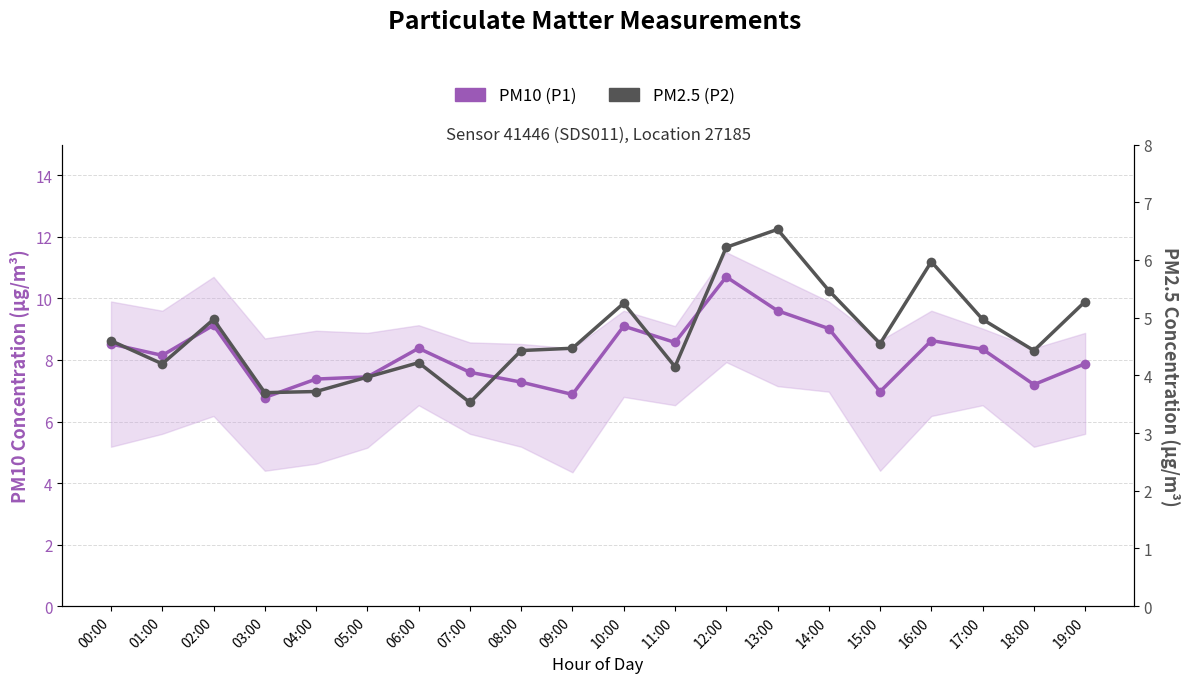

Reading right to left, what are all the values shown in this chart?

PM10 (P1): 7.9	7.2	8.3	8.6	7.0	9.0	9.6	10.7	8.6	9.1	6.9	7.3	7.6	8.4	7.5	7.4	6.8	9.1	8.2	8.5
PM2.5 (P2): 5.3	4.4	5.0	6.0	4.5	5.5	6.5	6.2	4.2	5.2	4.5	4.4	3.5	4.2	4.0	3.7	3.7	5.0	4.2	4.6